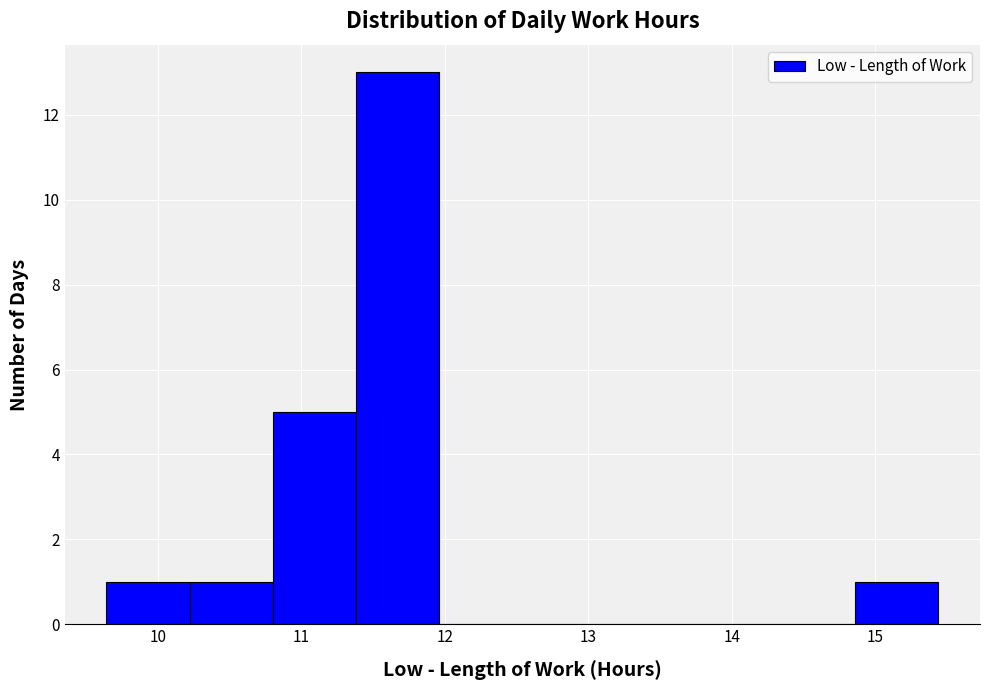

Reading left to right, transcribe this chart: for each bar, give the range it covers on the x-axis and its height. Neither the bar edges nor the heights are printed on the chart, so give them approximately, as read against the axes.

9.64 to 10.22: 1
10.22 to 10.80: 1
10.80 to 11.38: 5
11.38 to 11.96: 13
11.96 to 12.54: 0
12.54 to 13.12: 0
13.12 to 13.70: 0
13.70 to 14.28: 0
14.28 to 14.86: 0
14.86 to 15.44: 1